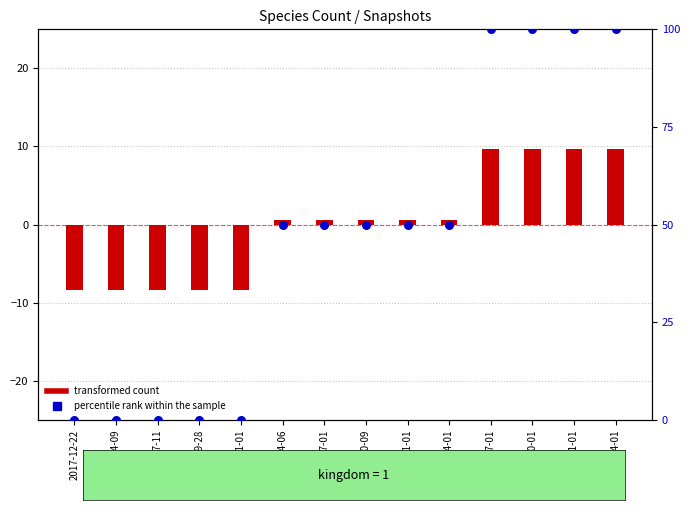

At how many categories does at least one series exceed -1?

14